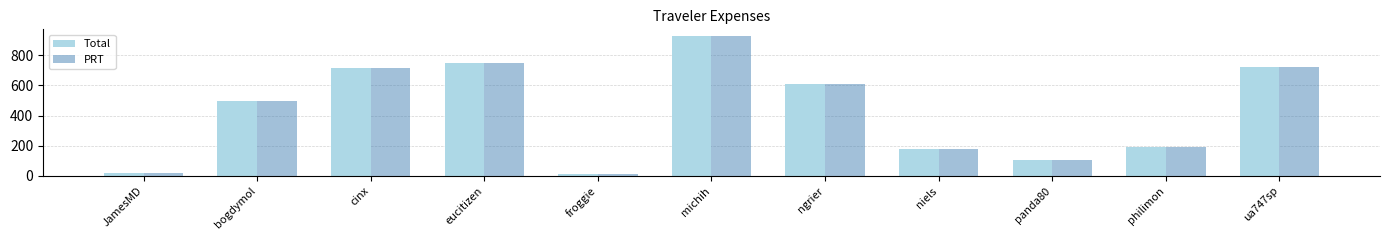

What is the label of the 5th bar from the right?

ngrier